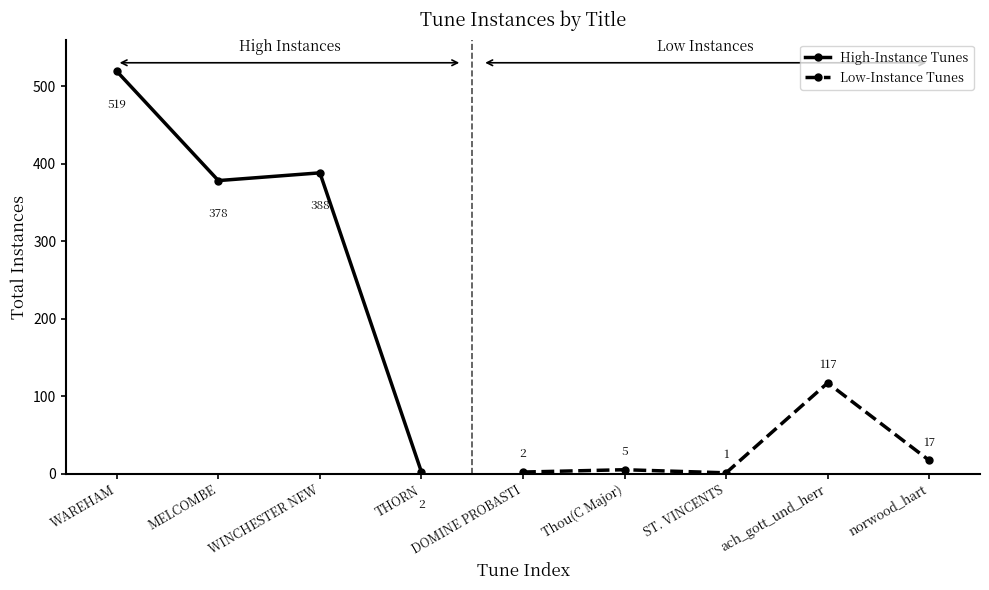

What is the value of the 9th point from the left?

17